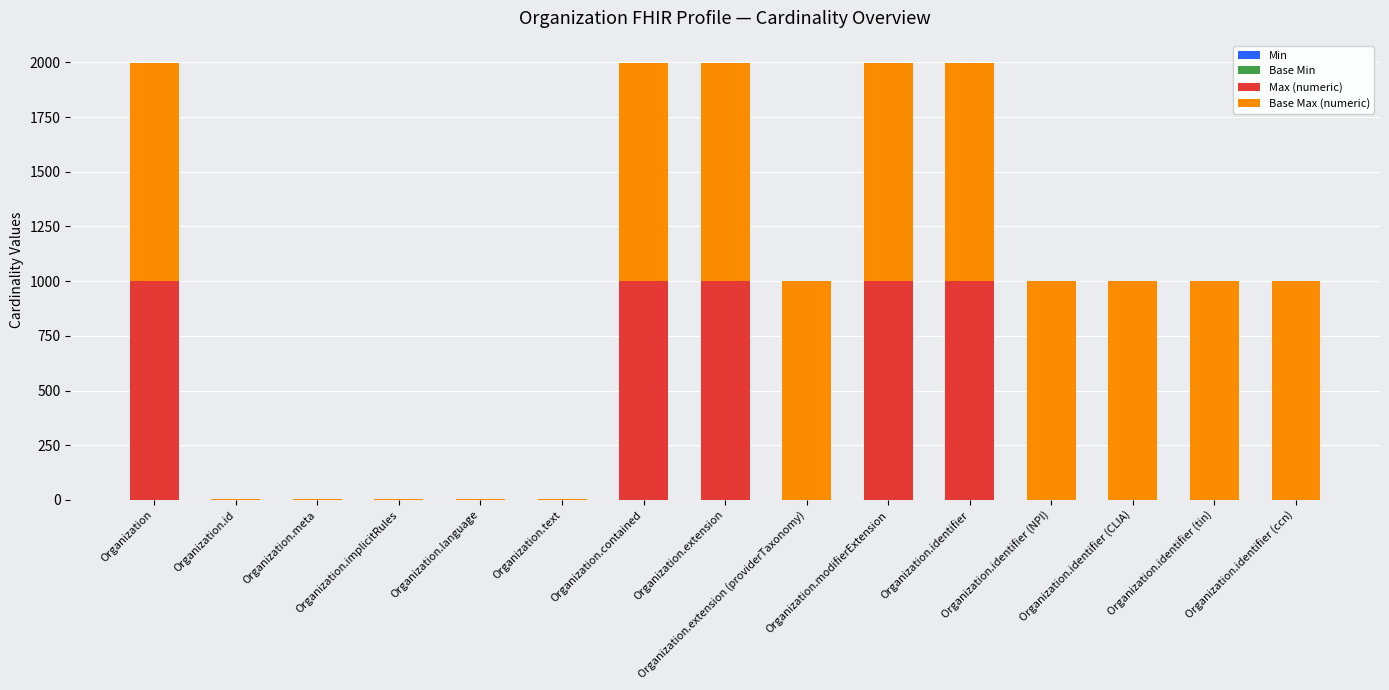

Are the bars horizontal?

No